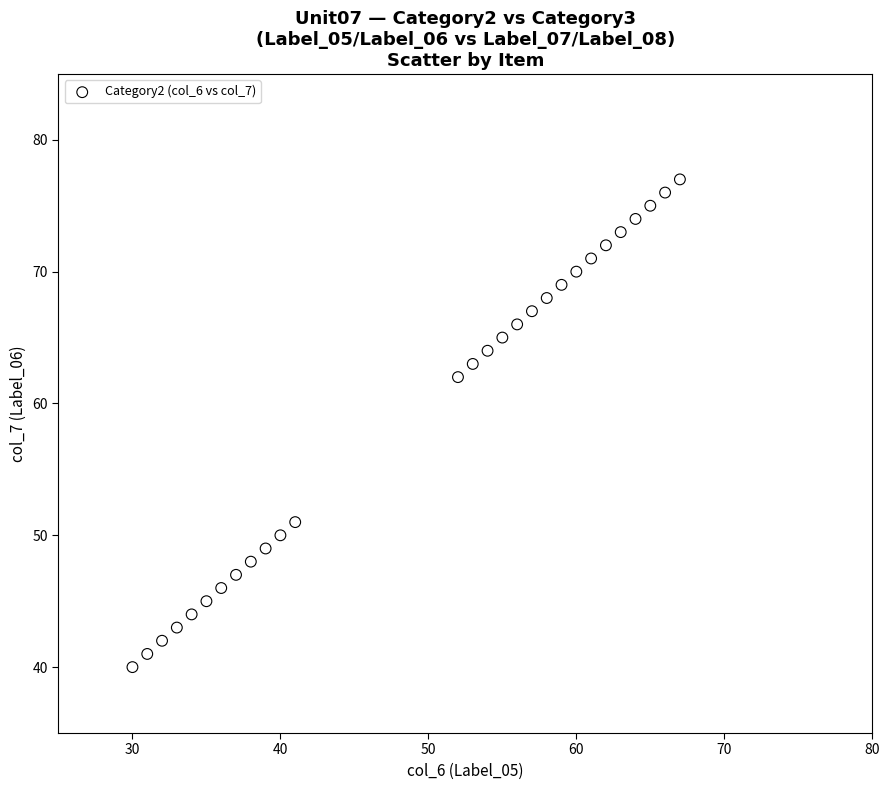

What Y value in the scatter plot is closest to 58?

62